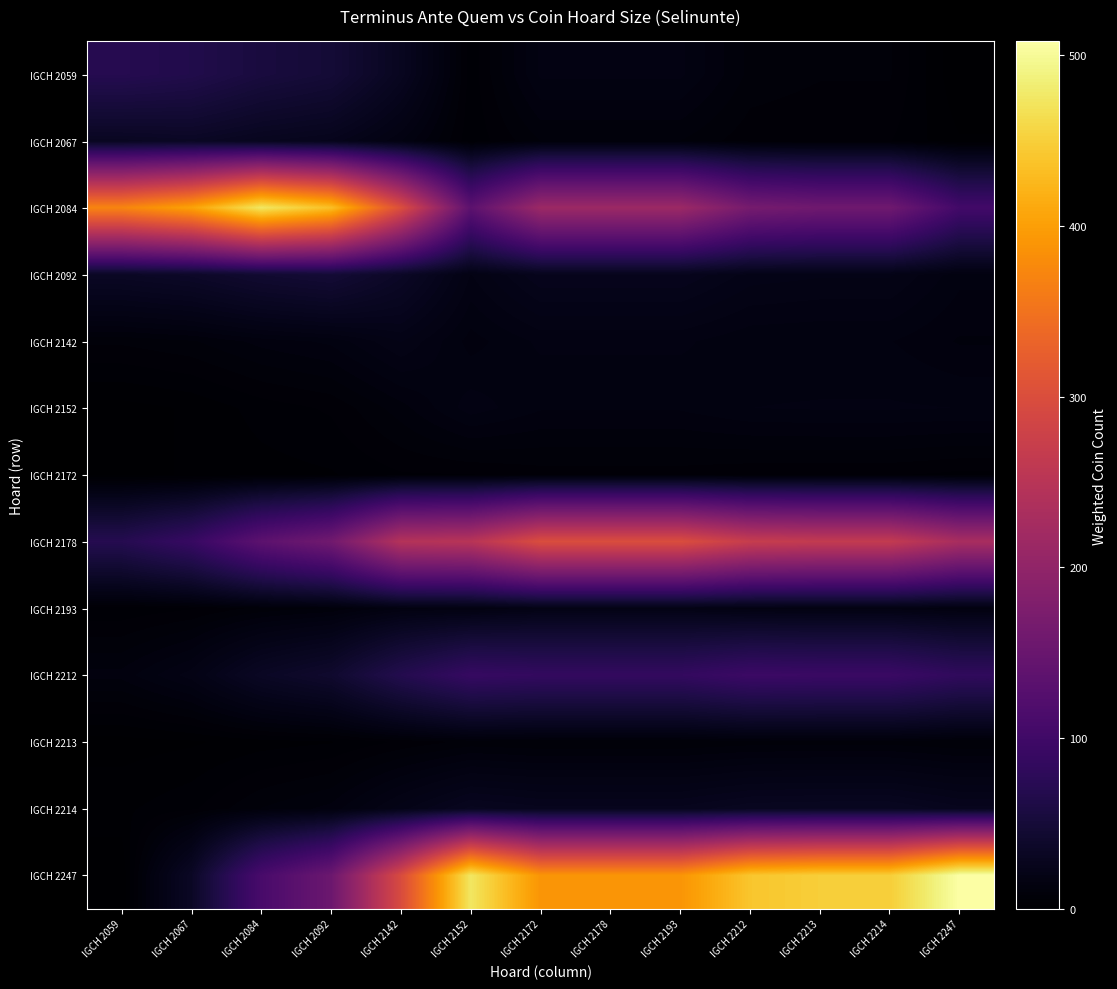

Count the number of data series in this chart.

13